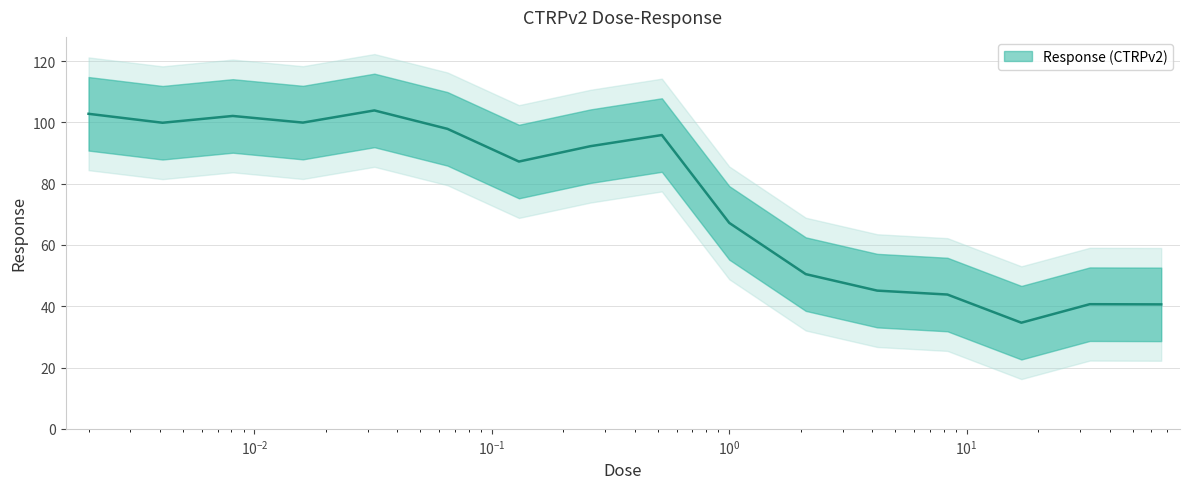

At which category does the data reach its first local valley?

0.0041